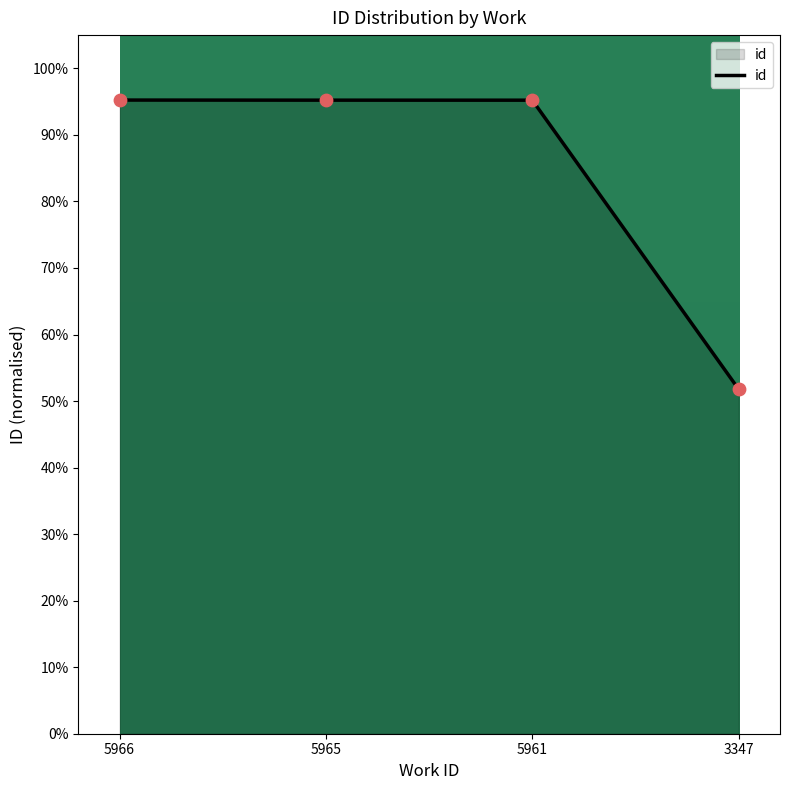

What is the change in value from 5965 to 3347?

-43.5